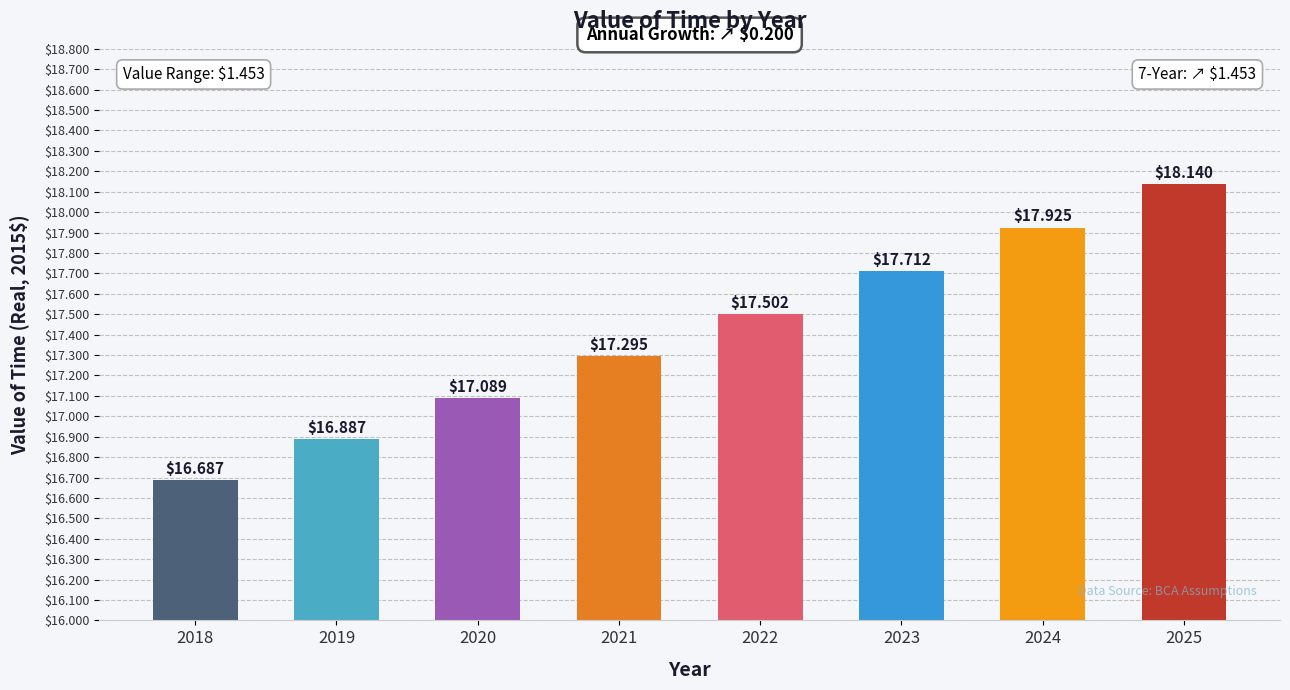

Rank the categories by value from lowest to highest.

2018, 2019, 2020, 2021, 2022, 2023, 2024, 2025